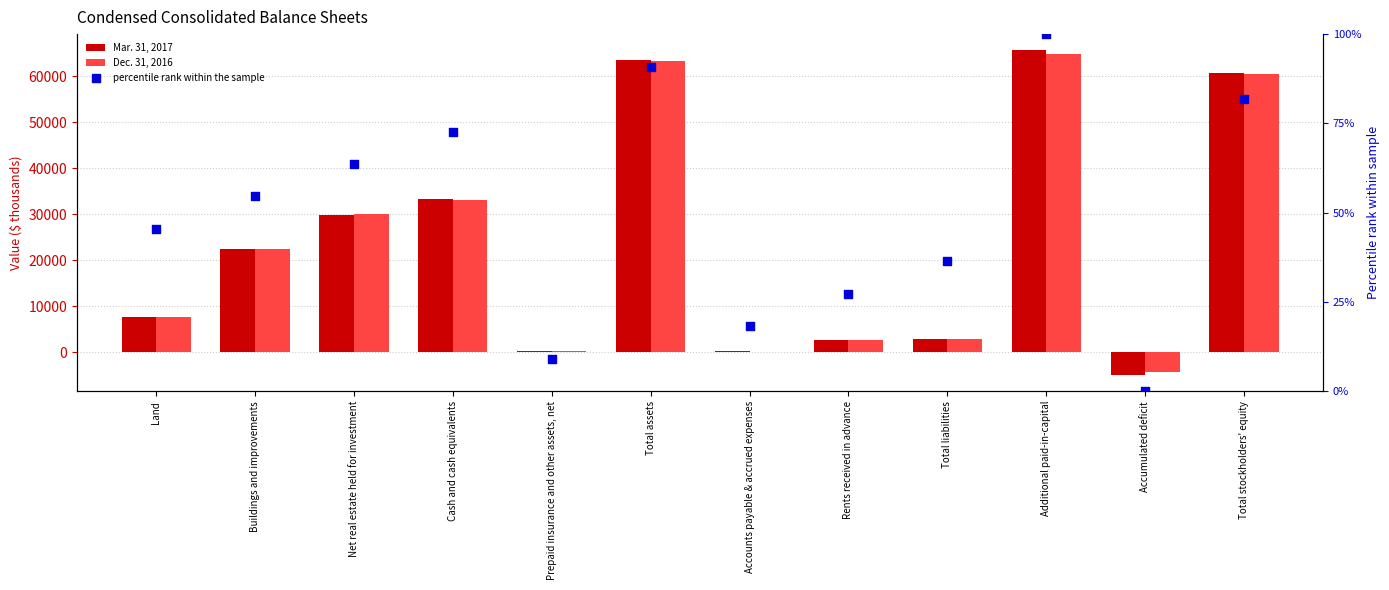

Which series contains the lowest Y value?

Mar. 31, 2017